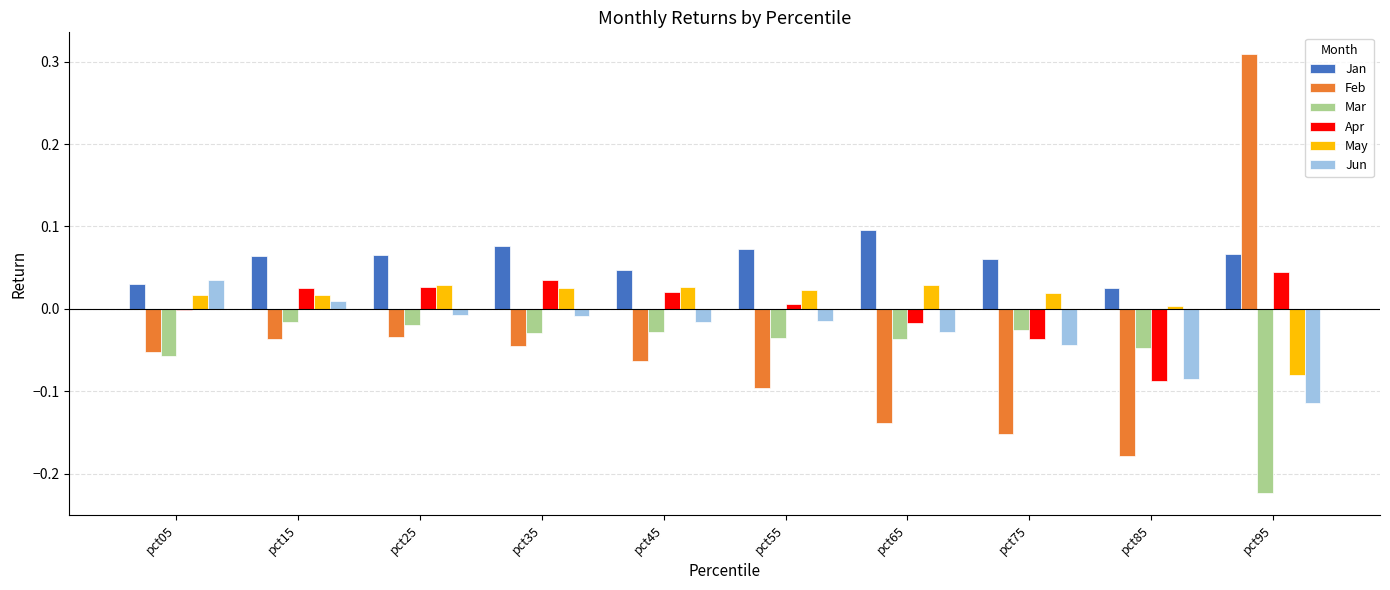

The value of Apr at pct95 is 0.1. True or false?

False